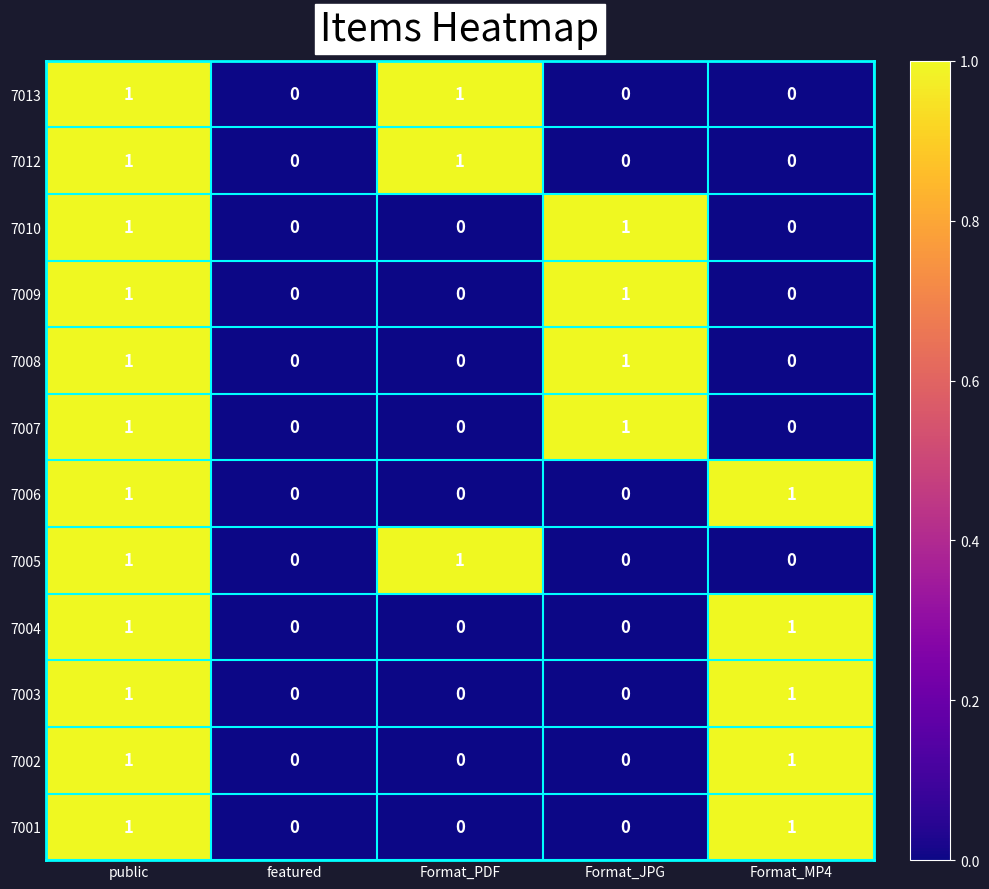

How many 7010 values are between 0 and 1?

5